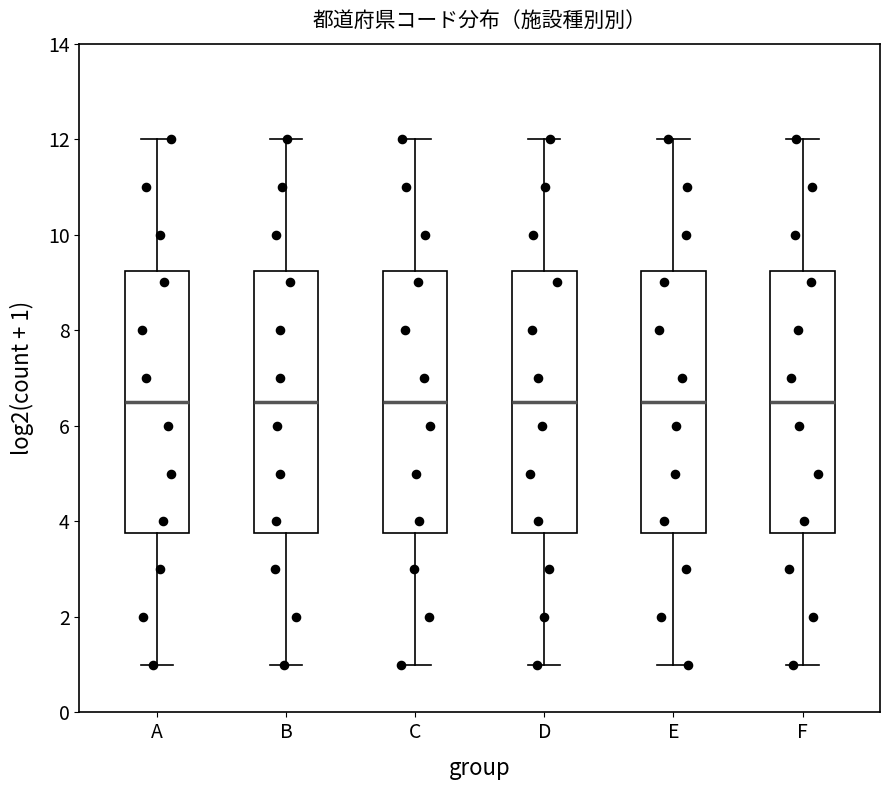

Where does the lower whisker of the box for D end on the y-axis? The values are not printed on the chart, so give them approximately, as read against the axis.

1.0